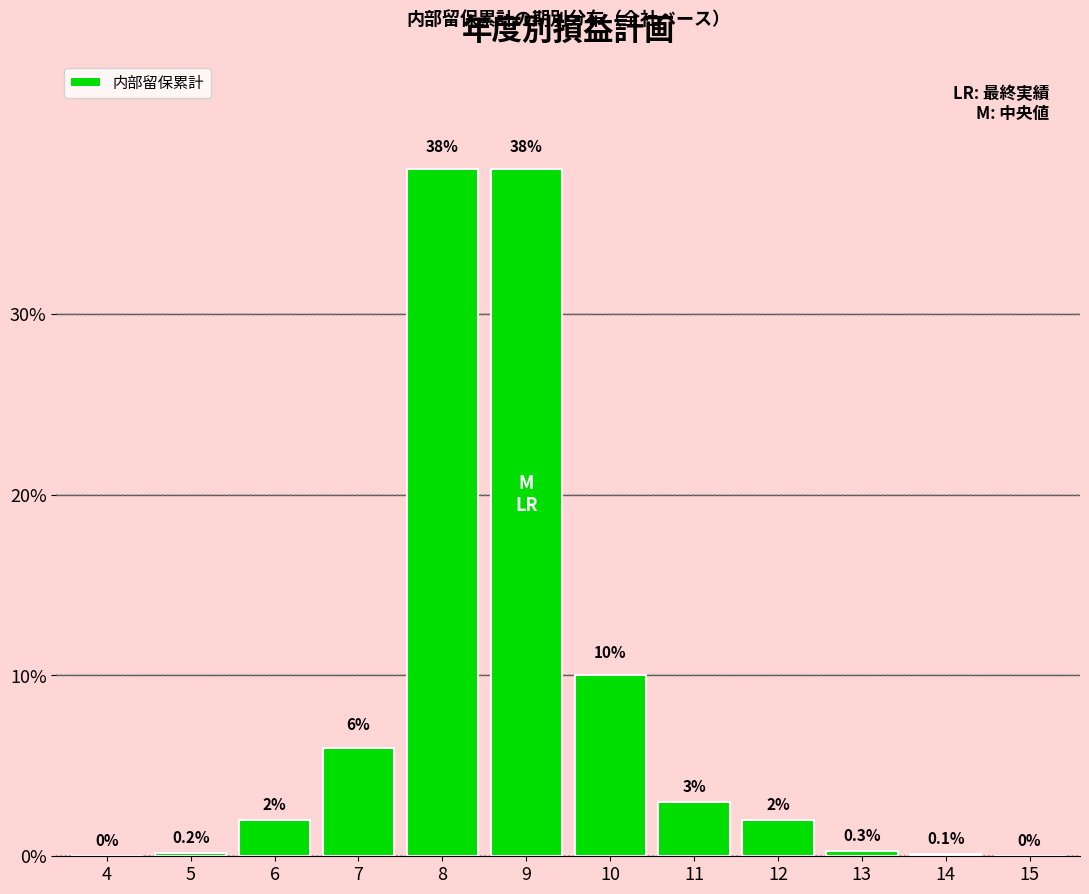

Reading left to right, transcribe all the data shown in this chart.

4=0.0	5=0.2	6=2.0	7=6.0	8=38.0	9=38.0	10=10.0	11=3.0	12=2.0	13=0.3	14=0.1	15=0.0